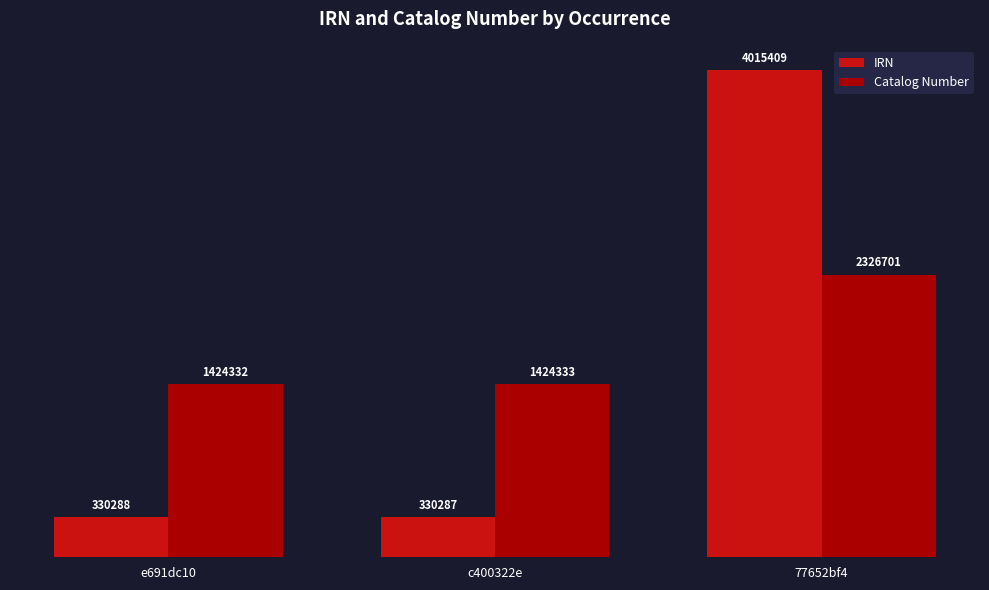

What are all the series names shown in the legend?

IRN, Catalog Number